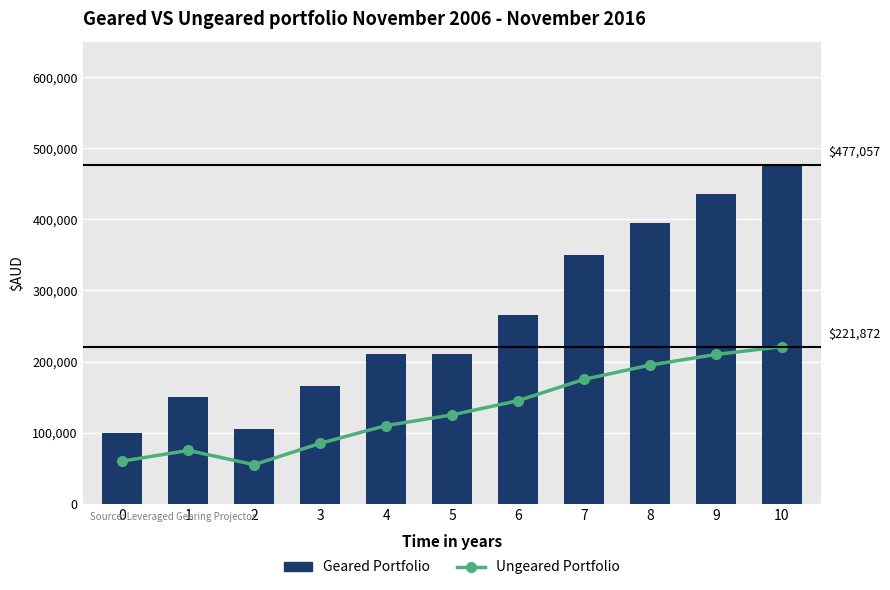

What is the lowest value of the Ungeared Portfolio series?

55000